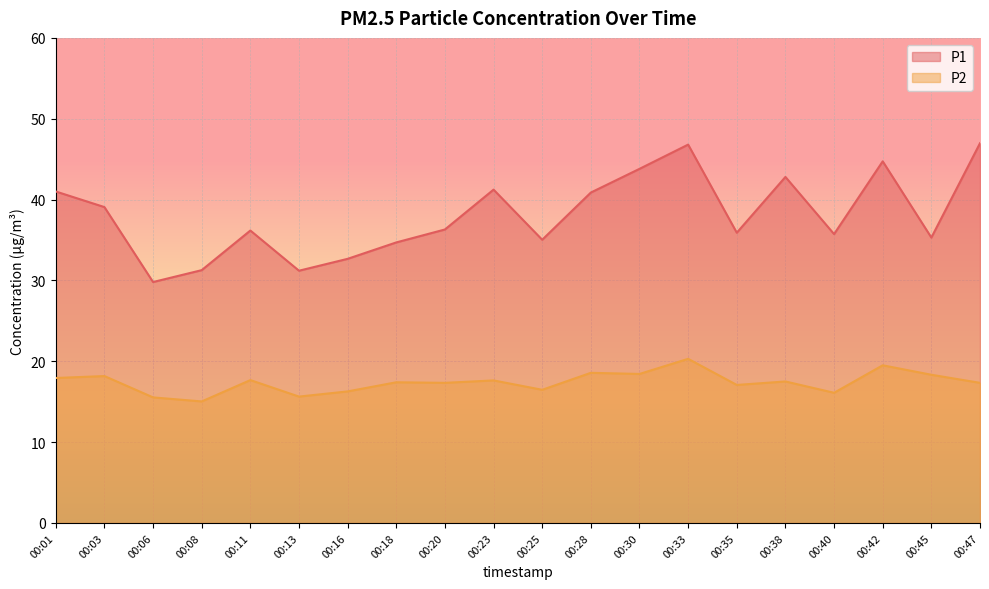

What is the difference between the highest and lowest values at 00:38?

25.3